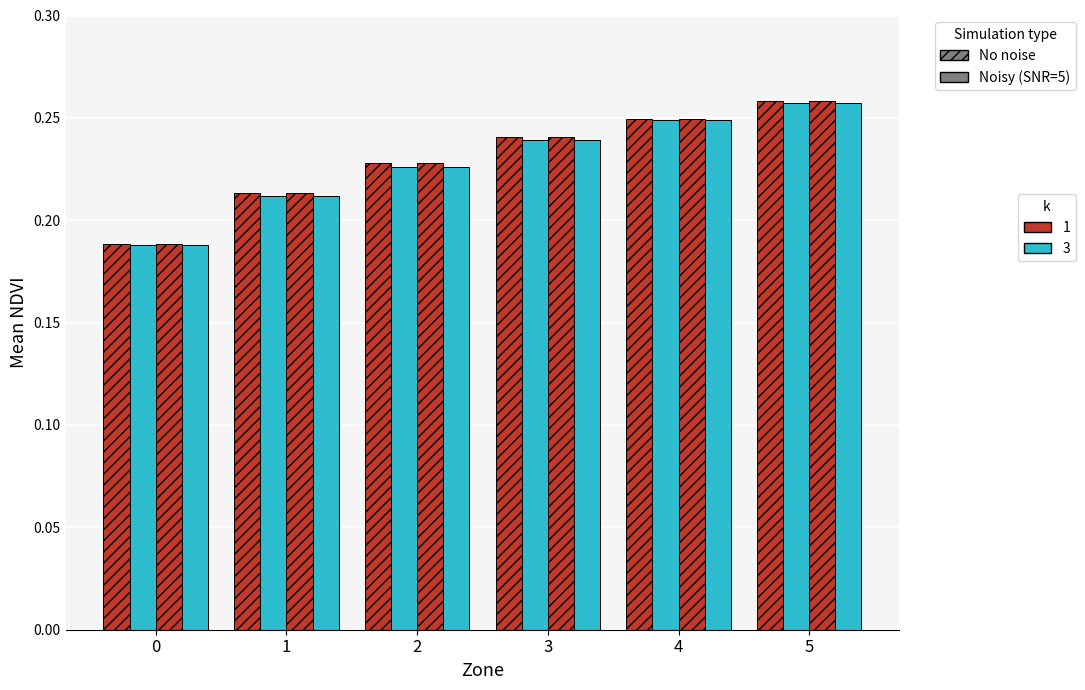

How many bars are there in each group?

4